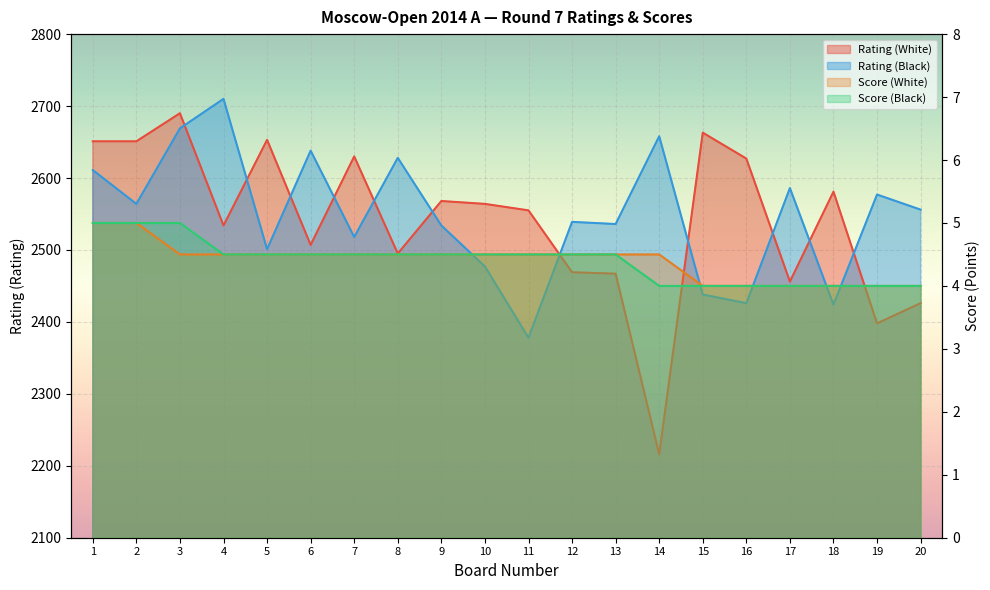

True or false: Rating (White) and Score (Black) cross at least once.

False